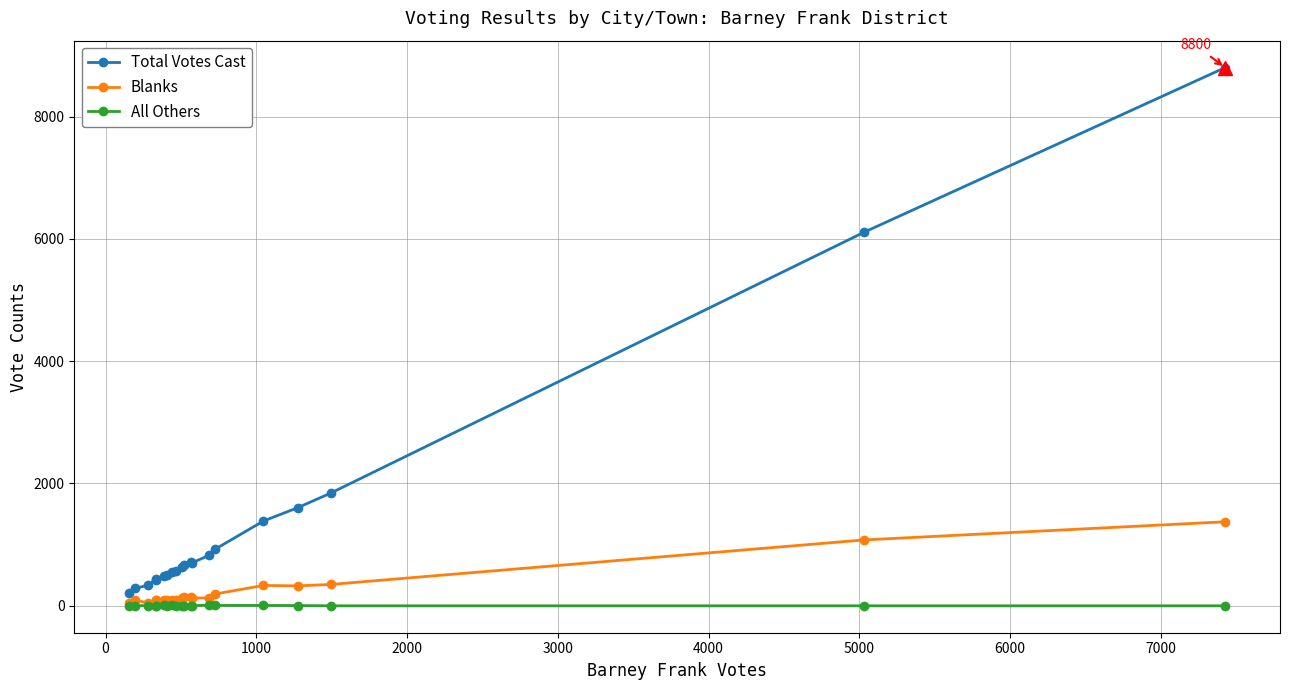

Which series has the largest total across all categories?

Total Votes Cast